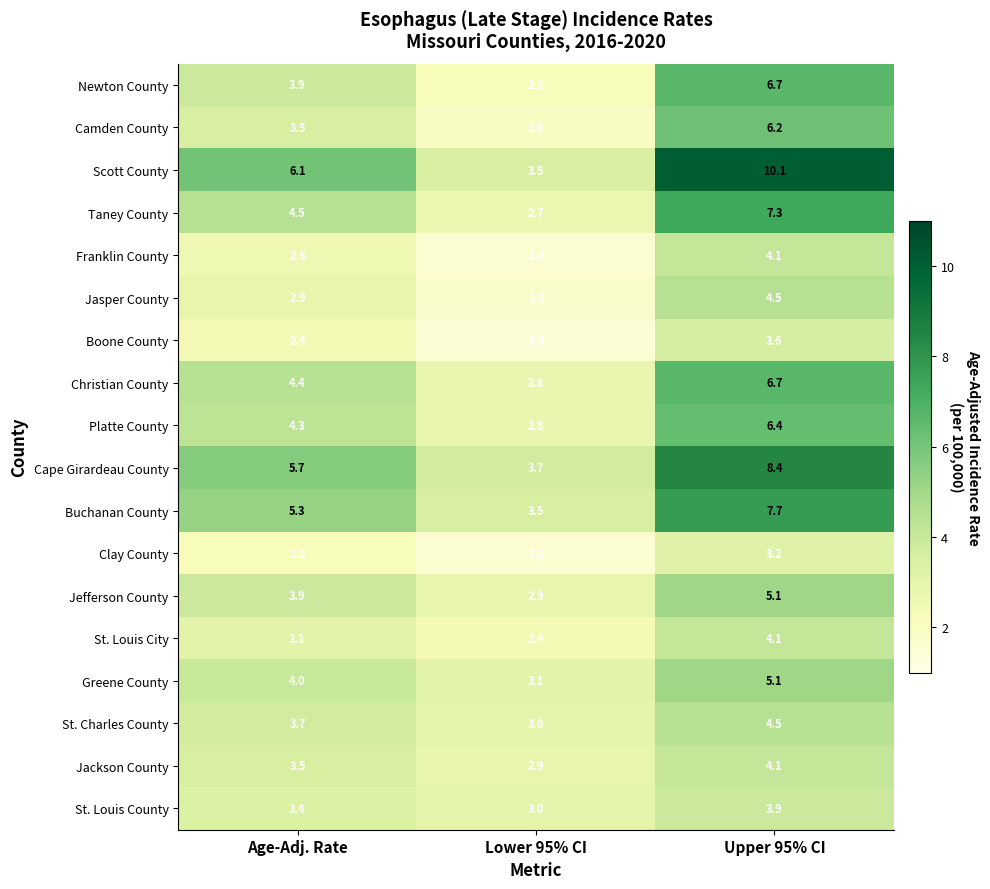

What is the sum of the Camden County values at Lower 95% CI and Age-Adj. Rate?

5.5